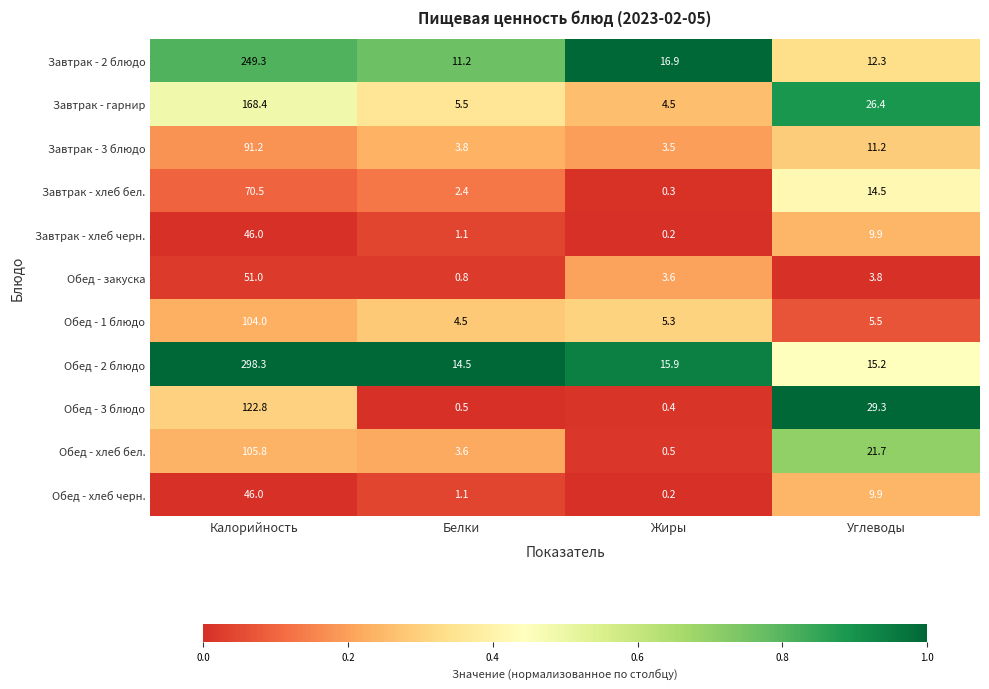

What is the sum of all Завтрак - 2 блюдо values?

289.7